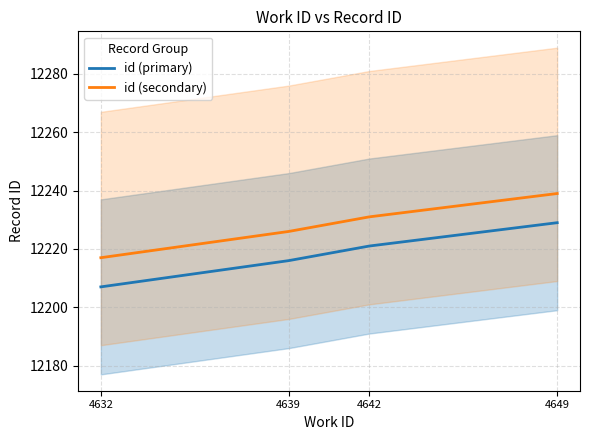

The value of id (primary) at 4639 is 21714. True or false?

False